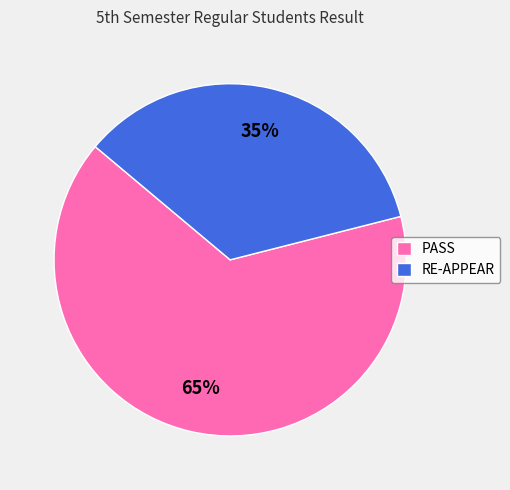

Which has a higher value, RE-APPEAR or PASS?

PASS